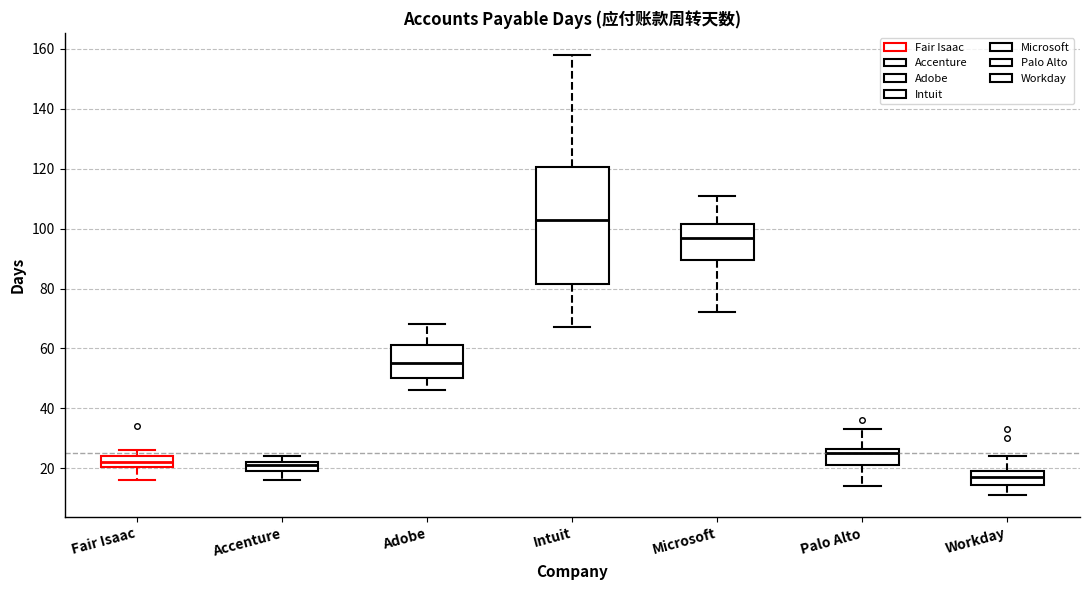

Which box's median line is the lowest?

Workday